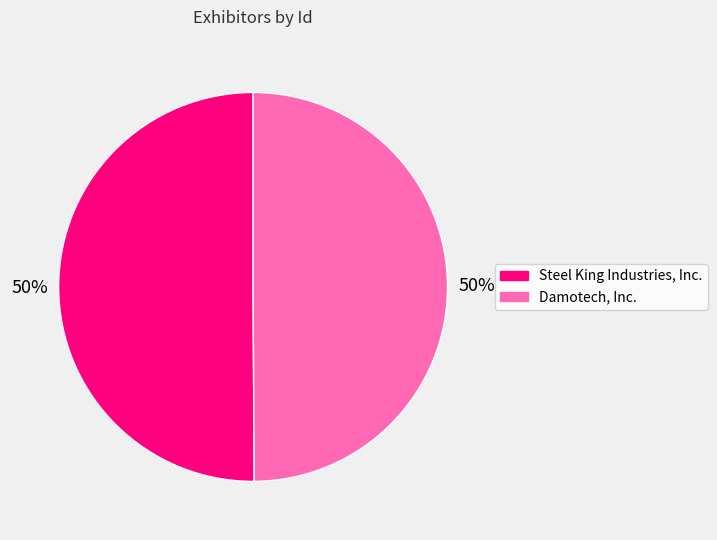

How many segments does this pie chart have?

2